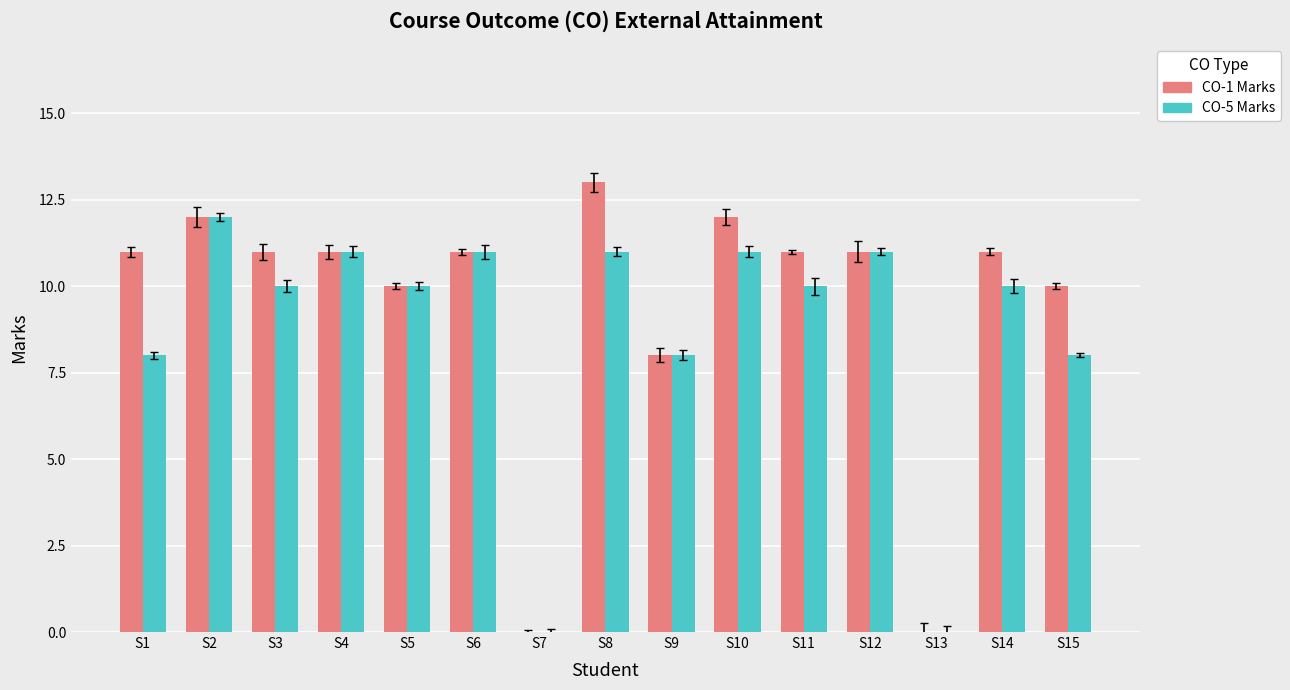

Which series has the widest spread of values?

CO-1 Marks